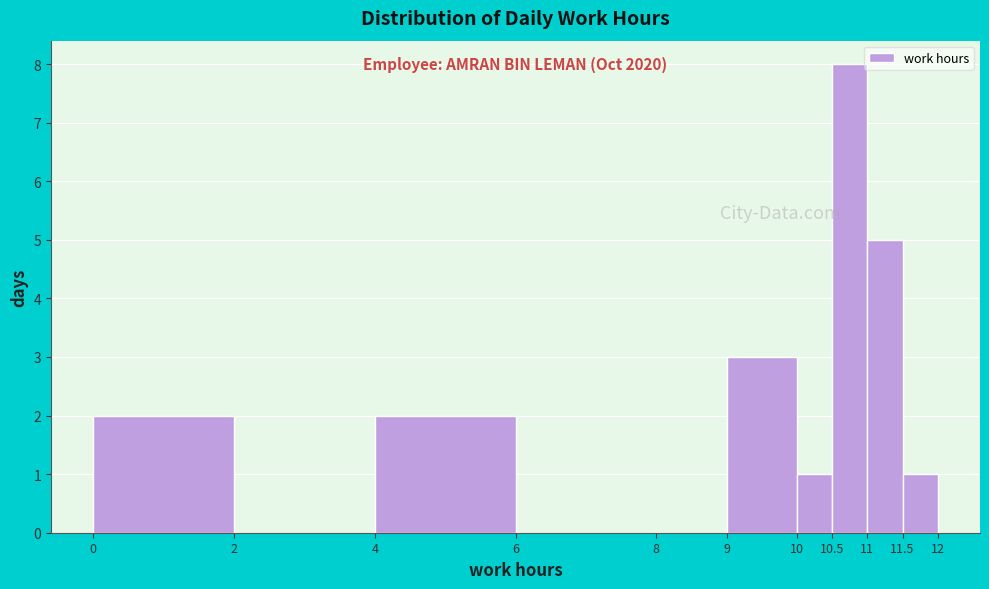

Which range on the x-axis has the tallest bar?

10.5 to 11